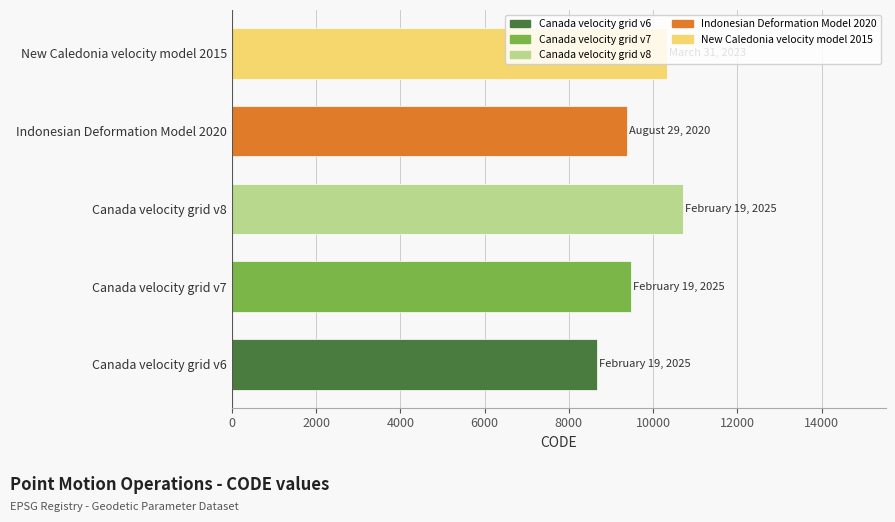

Between Canada velocity grid v7 and Canada velocity grid v8, which is larger?

Canada velocity grid v8